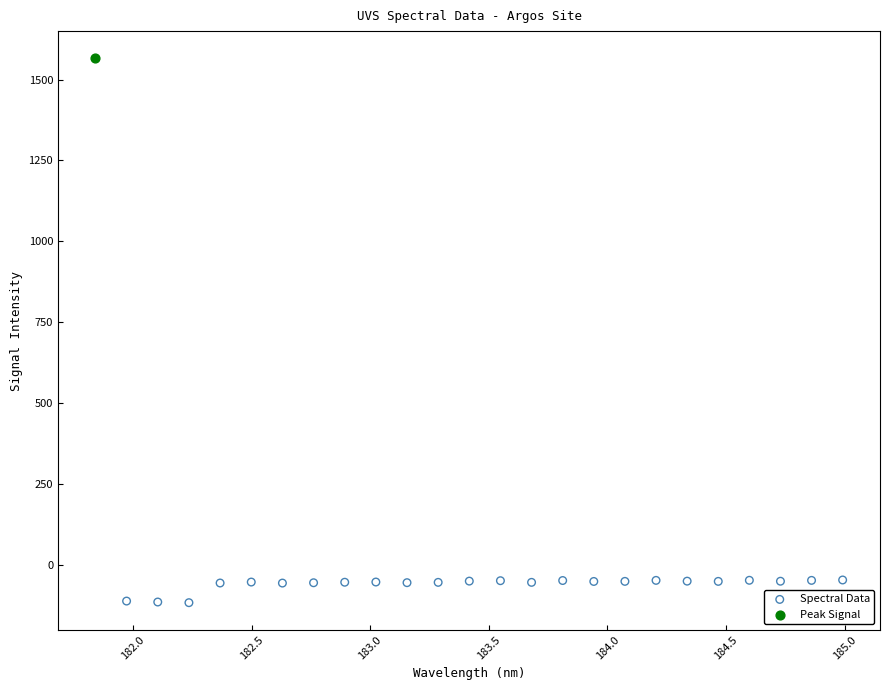

What are all the series names shown in the legend?

Spectral Data, Peak Signal